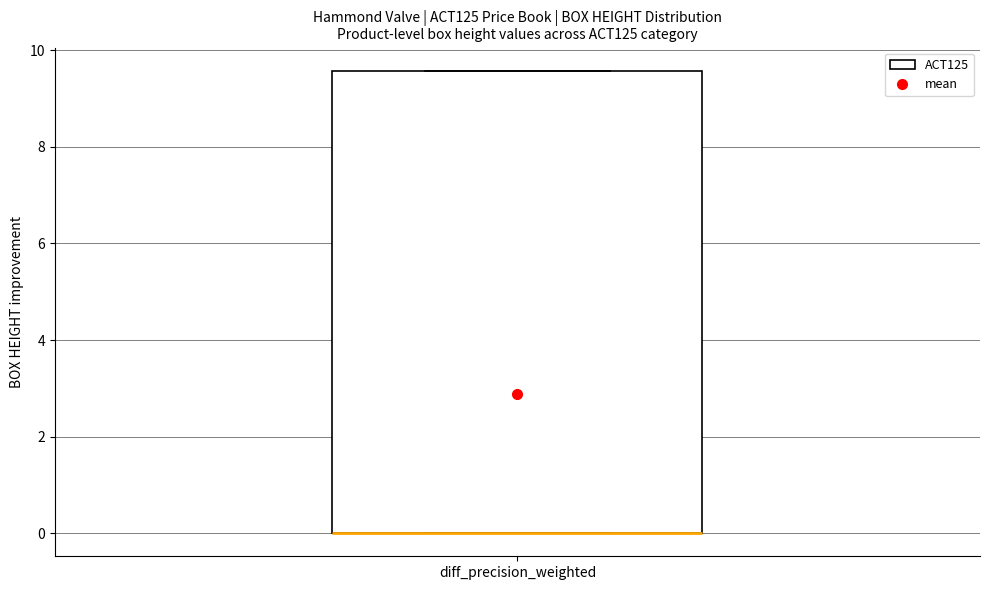

Read this box plot against the y-axis: the position of the median line, the range covered by the box, and the ends of both whiskers. The values are not printed on the chart, so give them approximately, as read against the axis.

median 0.0 (drawn on the box's lower edge), box 0.0 to 9.6, whiskers 0.0 to 9.6